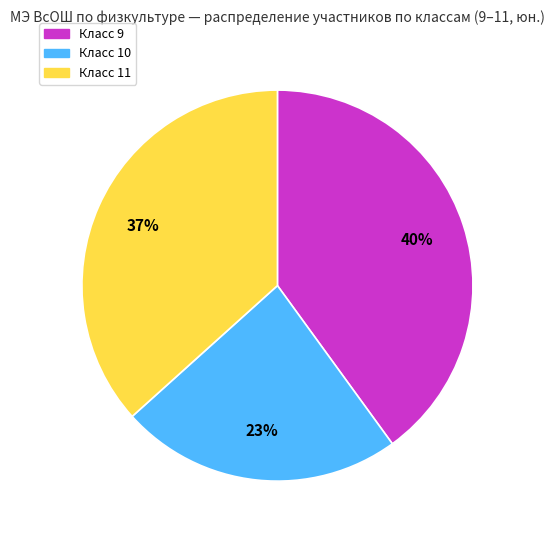

To the nearest percent, what is the difference between the largest and smallest slice percentages?

17%